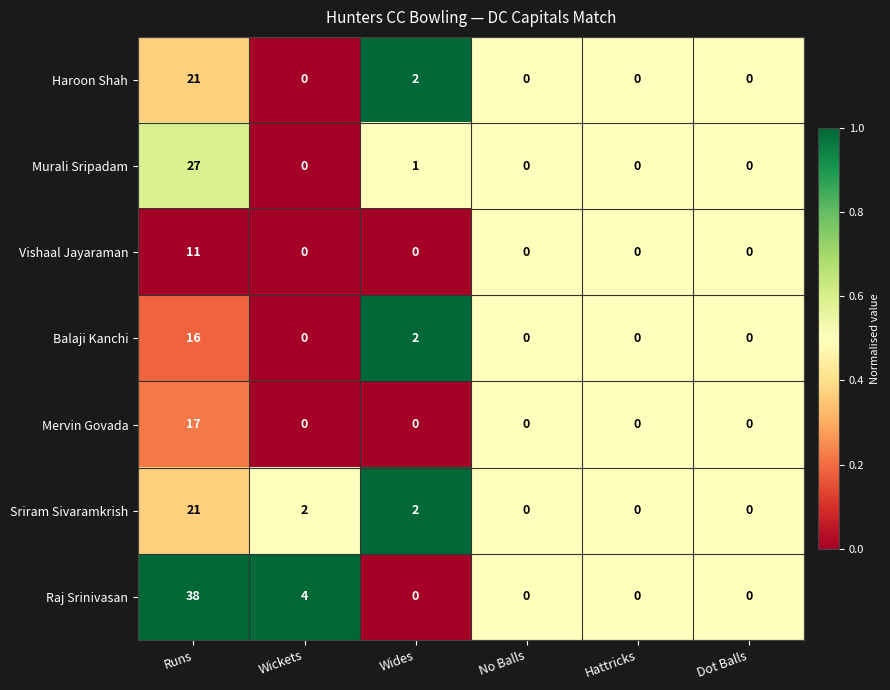

At which category does the chart reach its peak across all series?

Runs